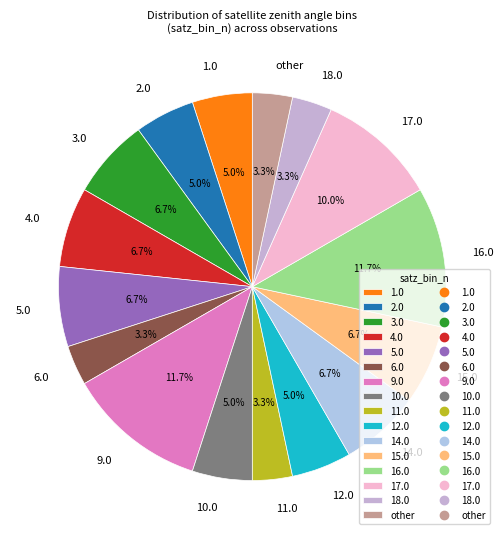

What is the total percentage of 18.0 and 14.0?

10.0%